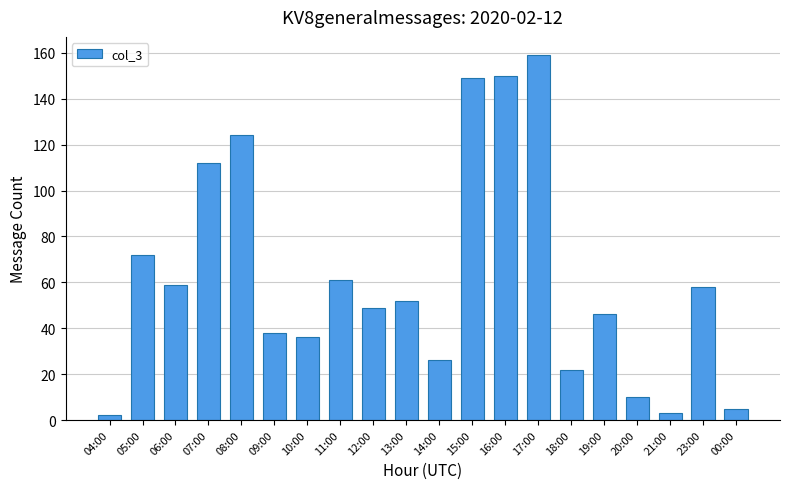

The value at 20:00 is 10. True or false?

True